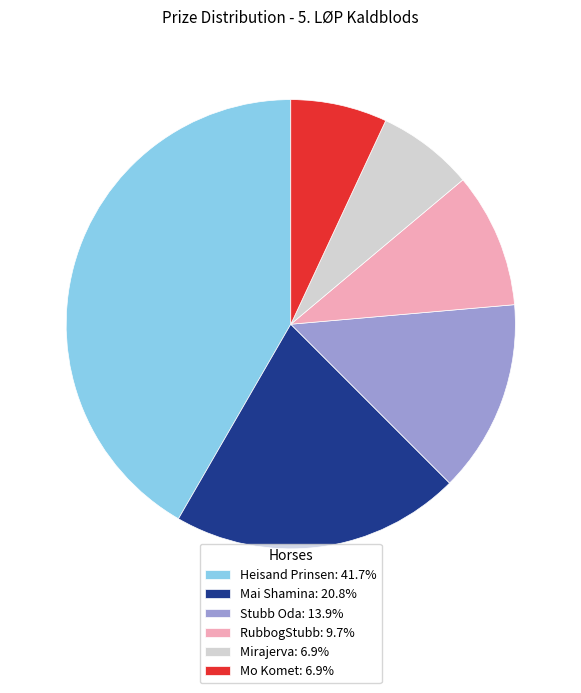

Is the sum of Mirajerva: 6.9% and Stubb Oda: 13.9% greater than half?

No